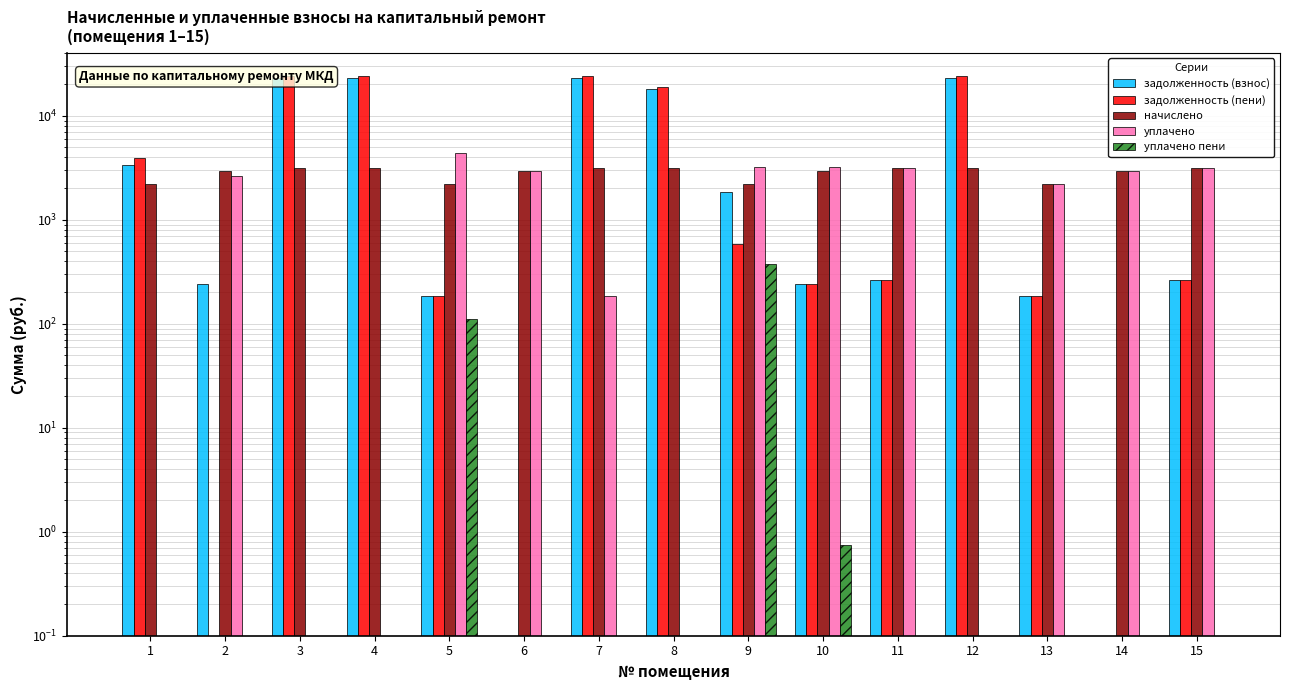

What are all the series names shown in the legend?

задолженность (взнос), задолженность (пени), начислено, уплачено, уплачено пени